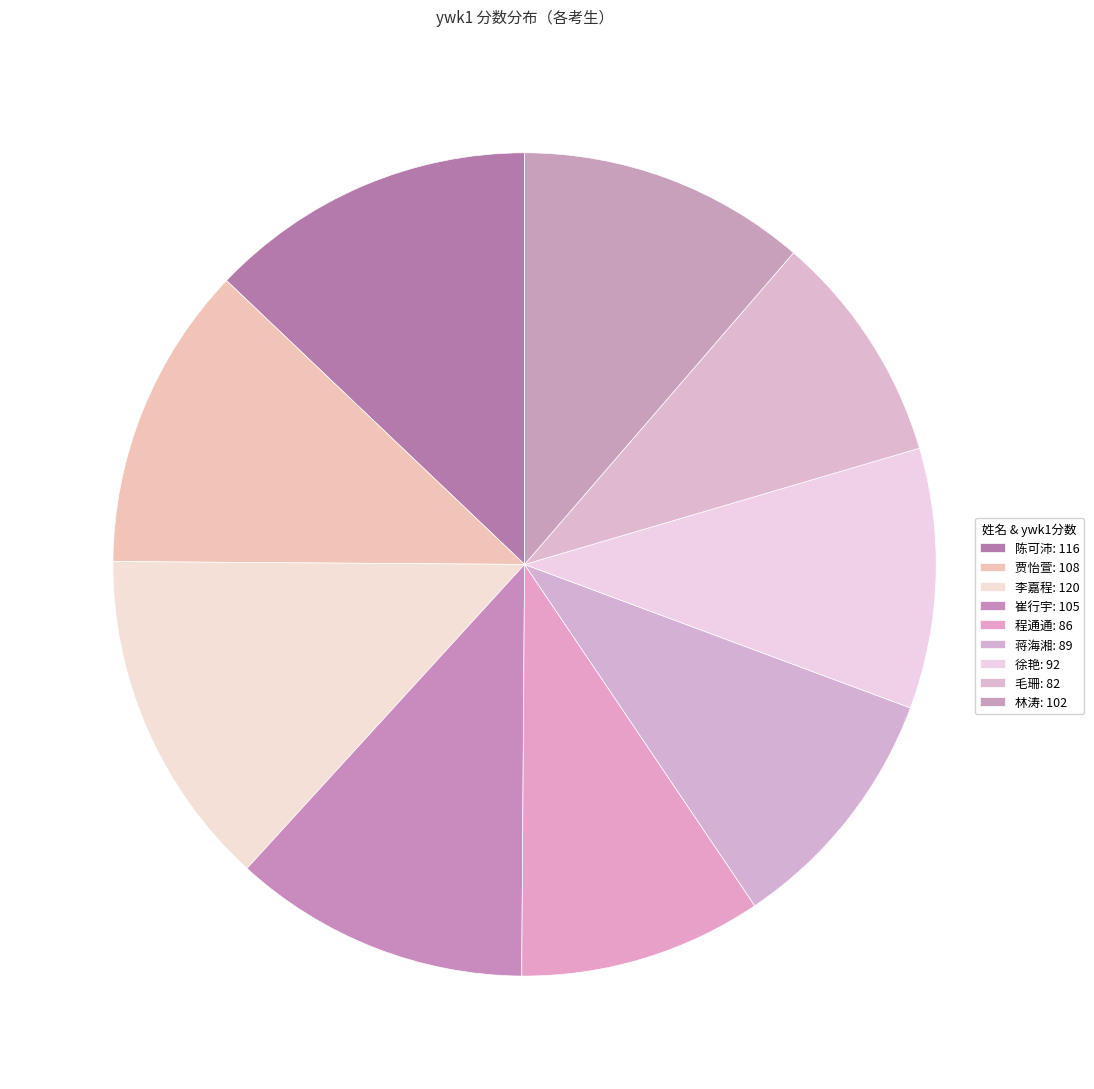

How many slices are in this pie chart?

9